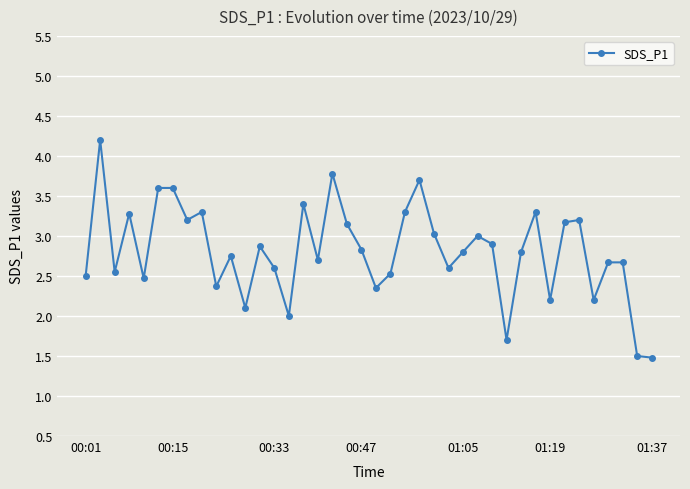

What is the greatest value displayed?

4.2